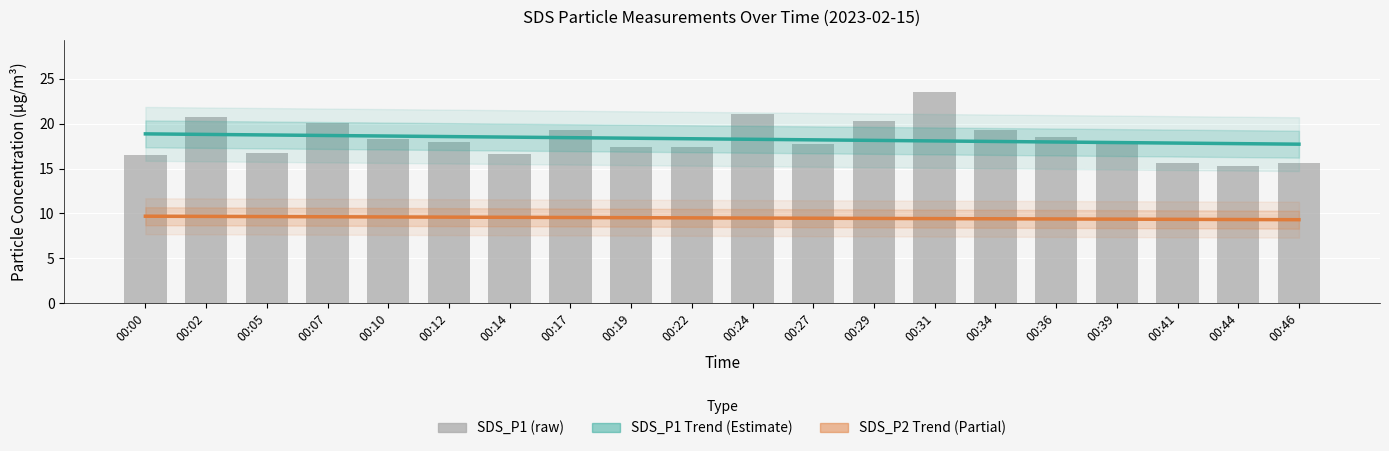

Count the number of categories in the chart.

20